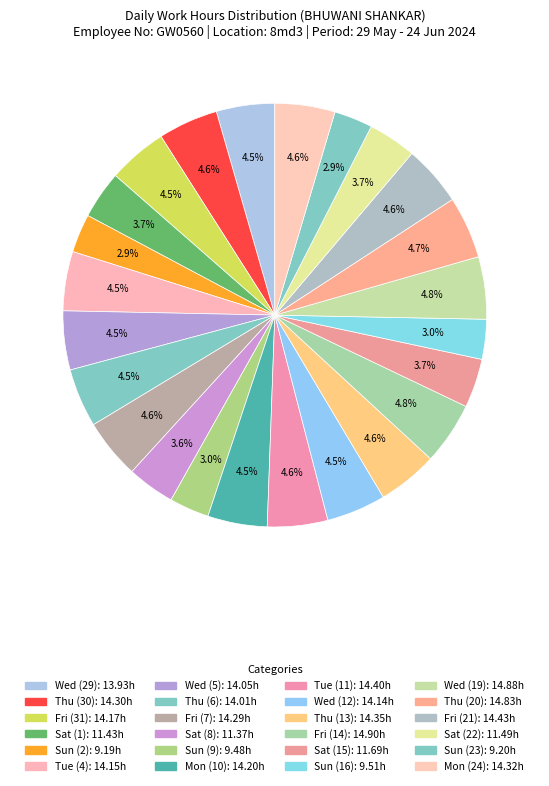

Is it true that Tue (11) is 11% of the pie?

False